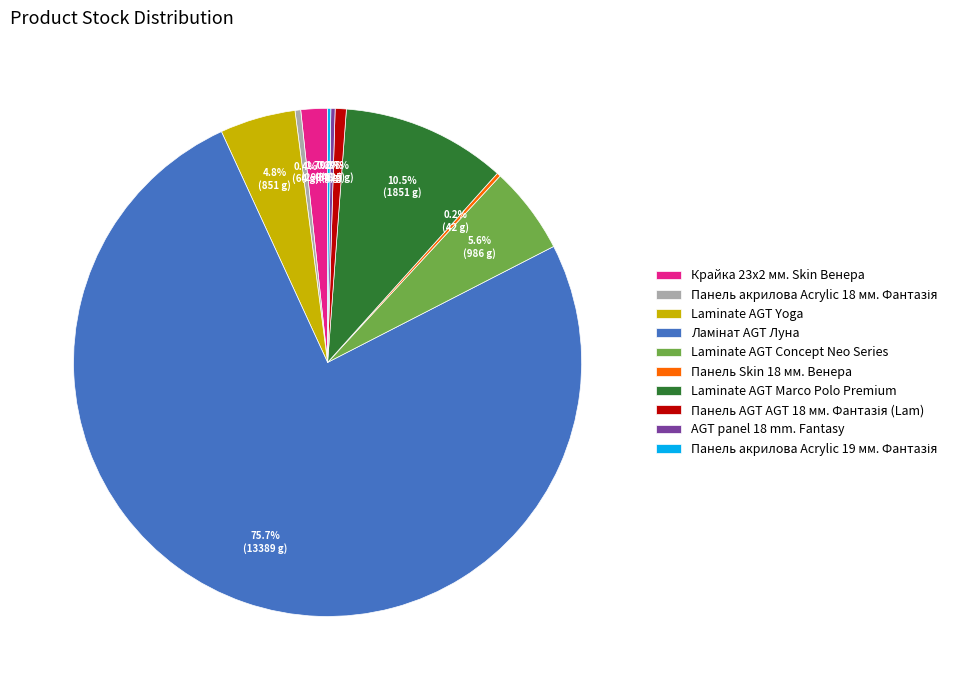

Does any single category account for the majority?

Yes